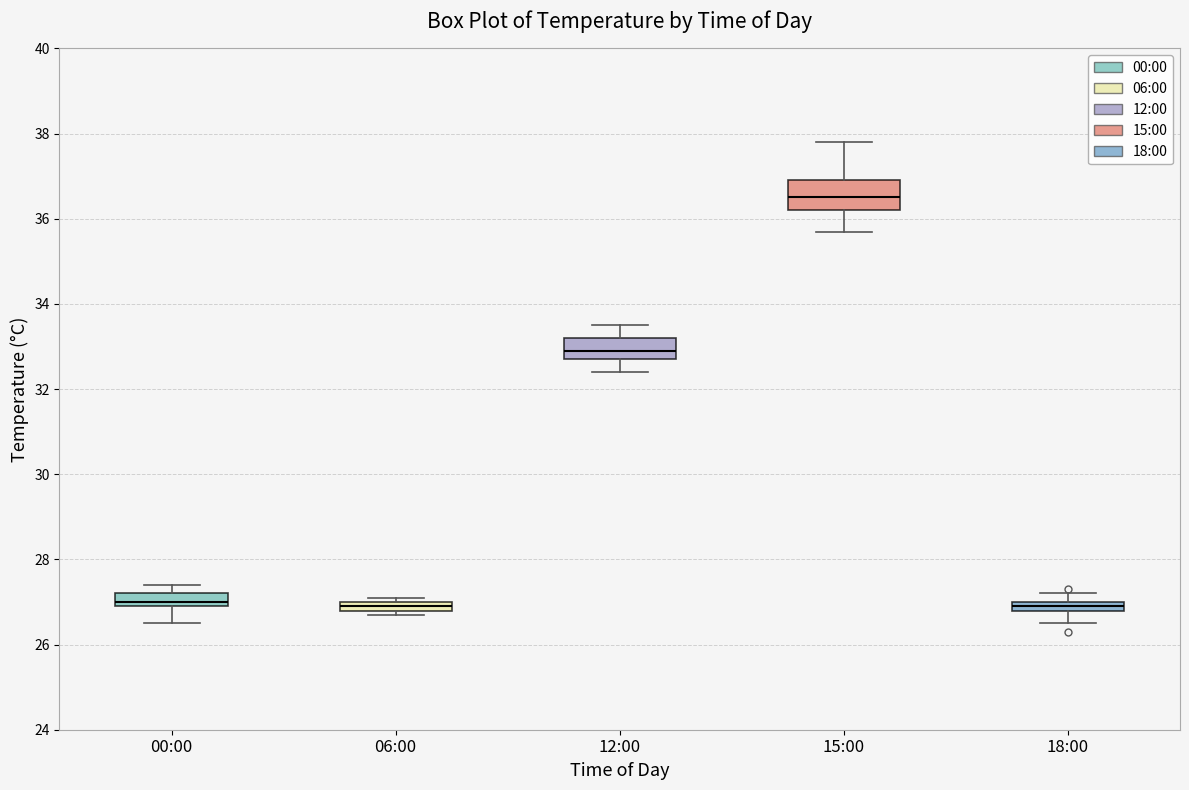

Where is the lower edge of the box for 06:00 on the y-axis? The values are not printed on the chart, so give them approximately, as read against the axis.

26.8